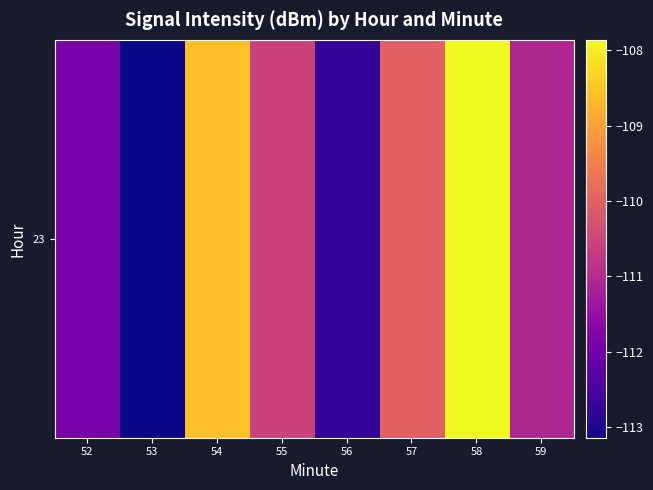

List the labels in order of value, smallest first.

53, 56, 52, 59, 55, 57, 54, 58